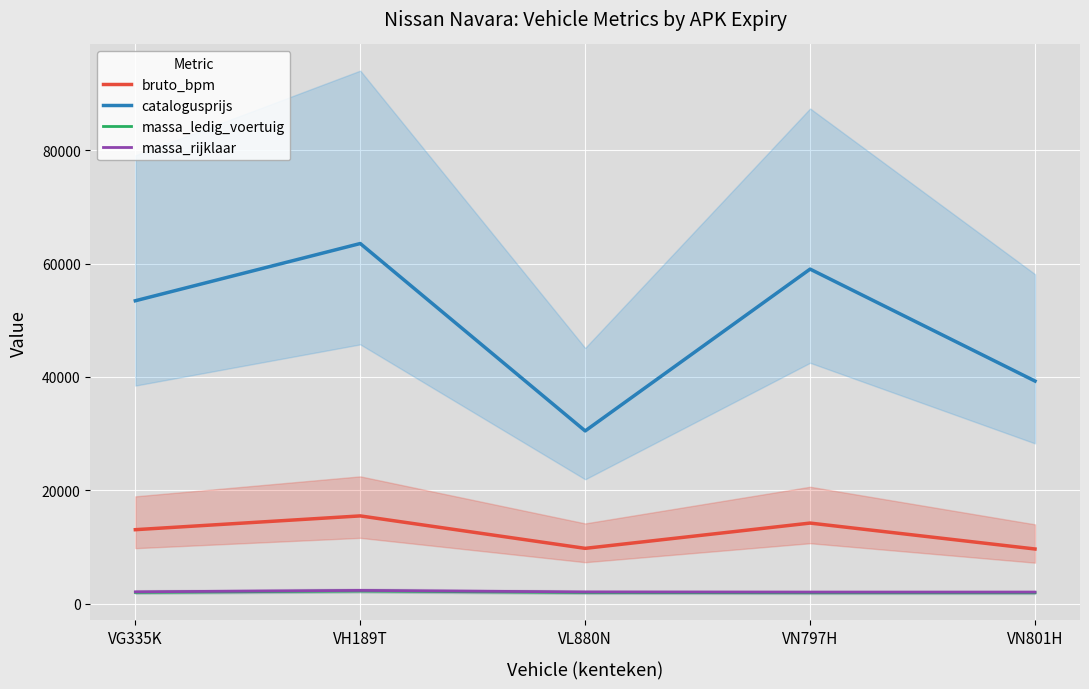

At which label does massa_ledig_voertuig reach its minimum?

VN797H